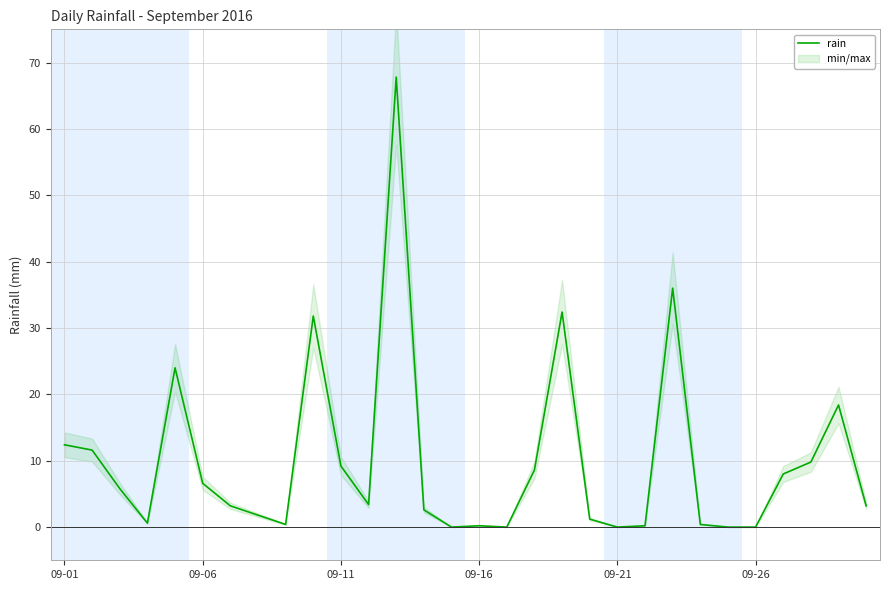

How many data points are less than 3?

13